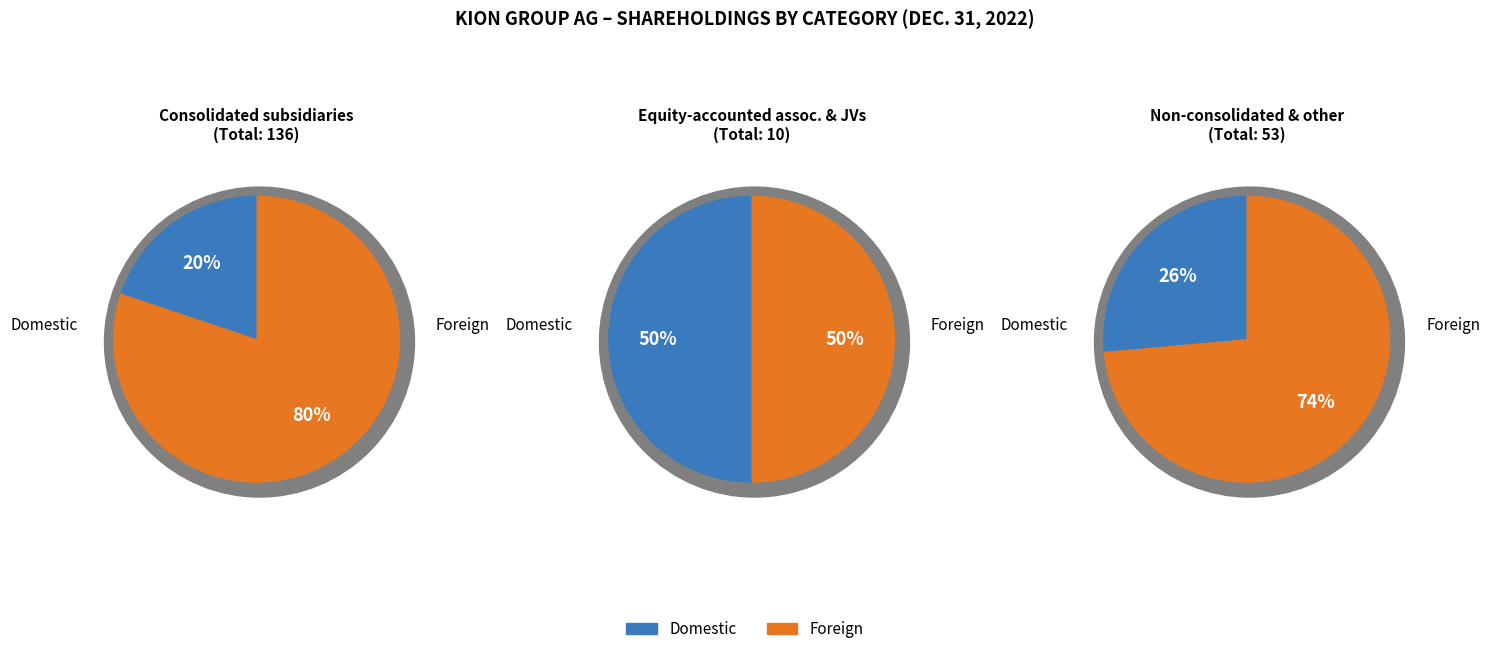

Combined, what portion of the pie is Equity-accounted associates and joint ventures and Consolidated subsidiaries?

73.4%